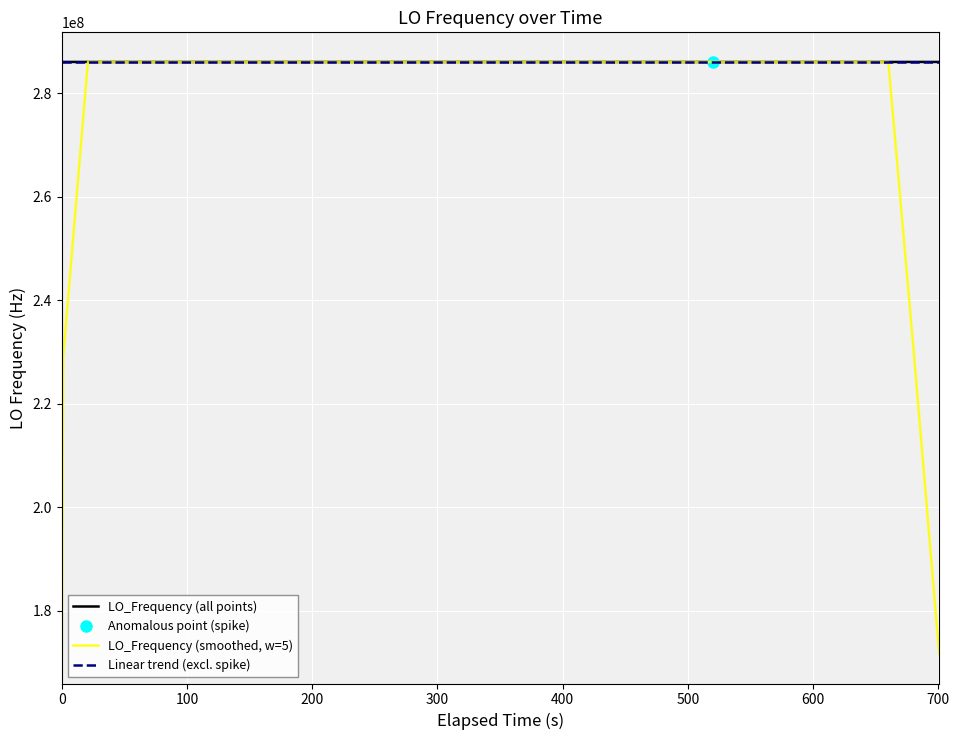

What is the minimum value for LO_Frequency (all points)?

286042442.5